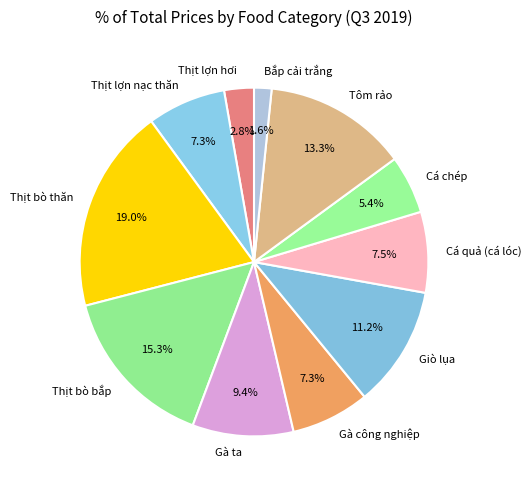

To the nearest percent, what percentage of the pie is Giò lụa?

11%